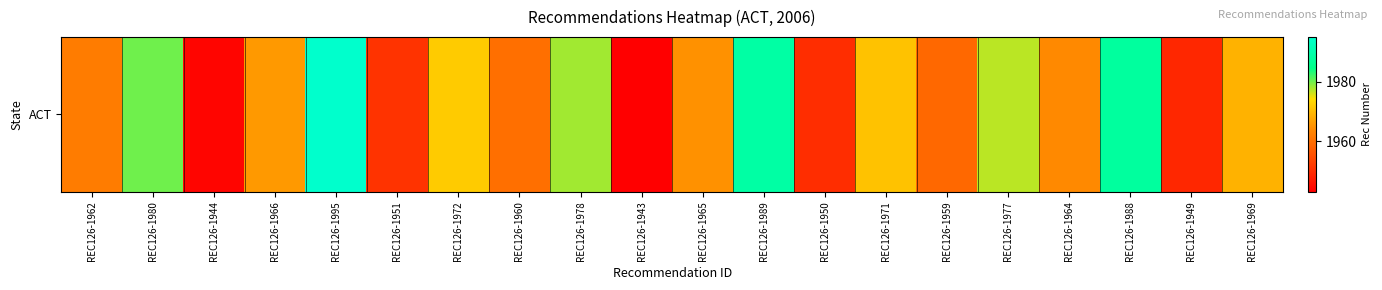

True or false: the data shows 1959 at REC126-1959.

True